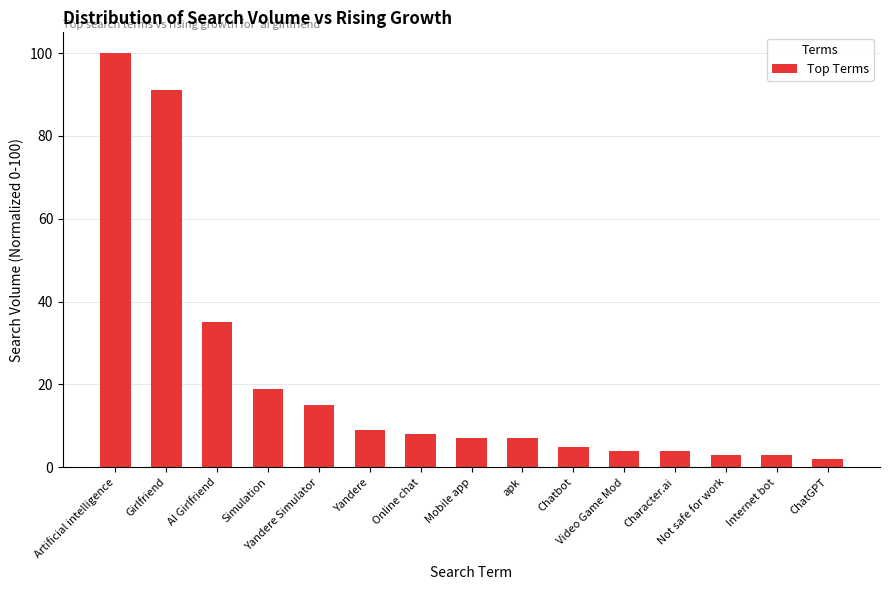

What is the difference between the maximum and second lowest values?

97